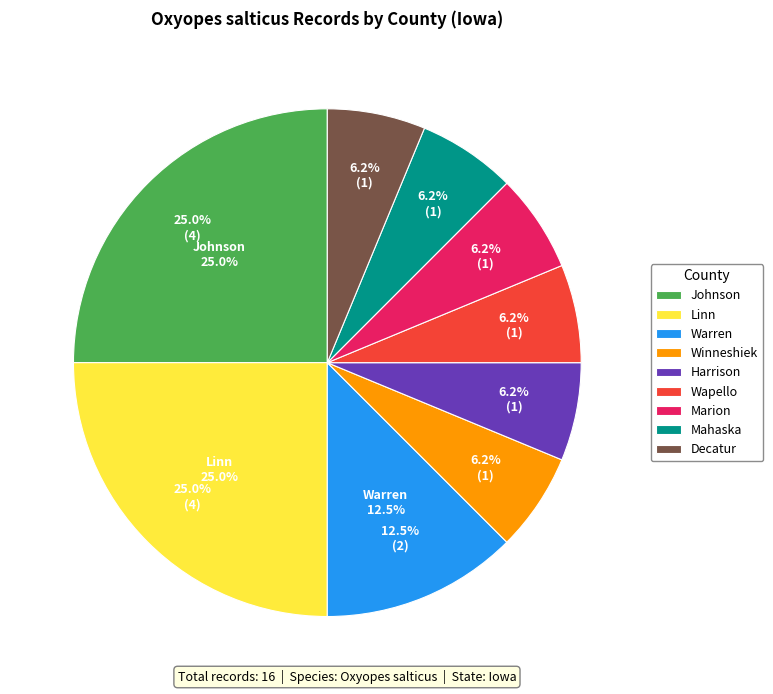

To the nearest percent, what percentage of the pie is Warren?

12%